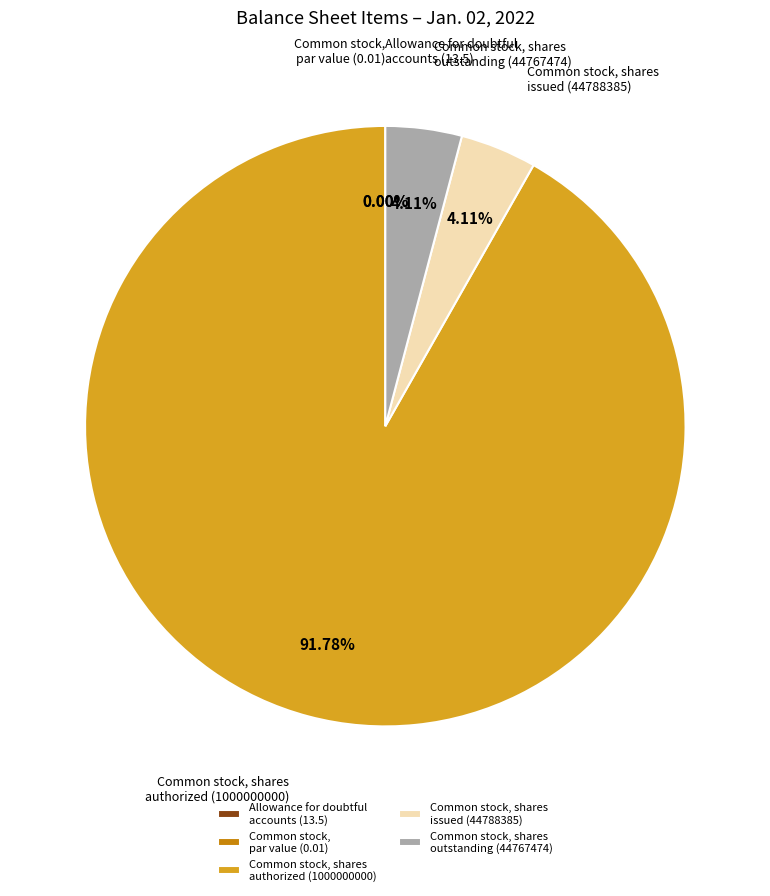

How many slices are in this pie chart?

5